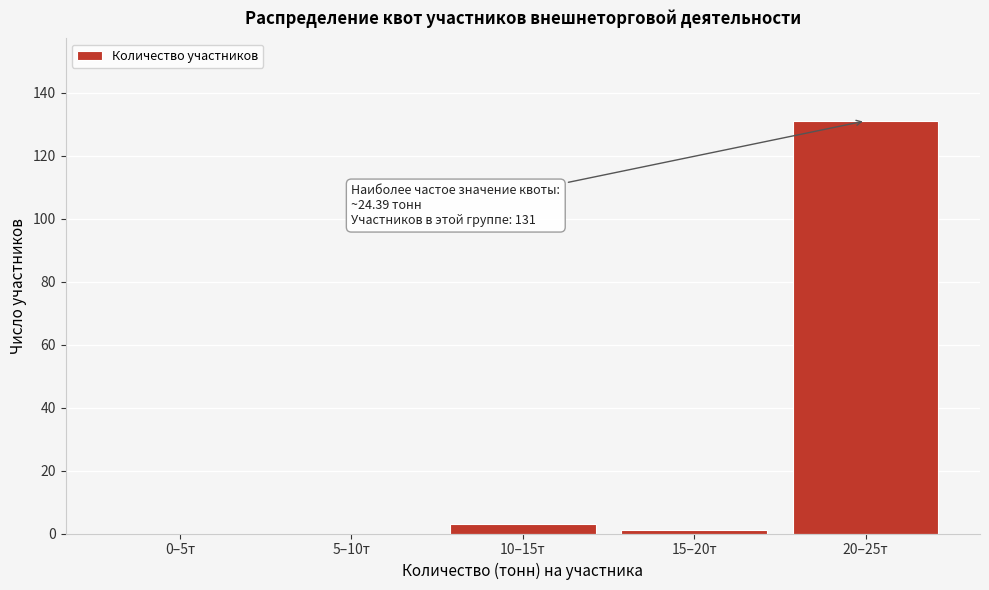

Reading left to right, transcribe all the data shown in this chart.

0–5т=0	5–10т=0	10–15т=3	15–20т=1	20–25т=131